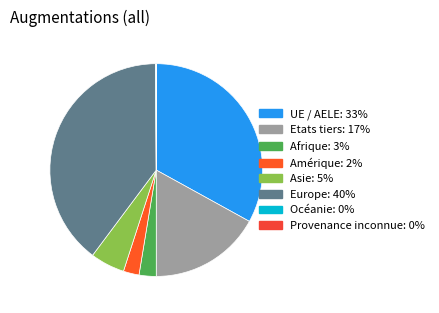

To the nearest percent, what portion does Amérique represent?

2%